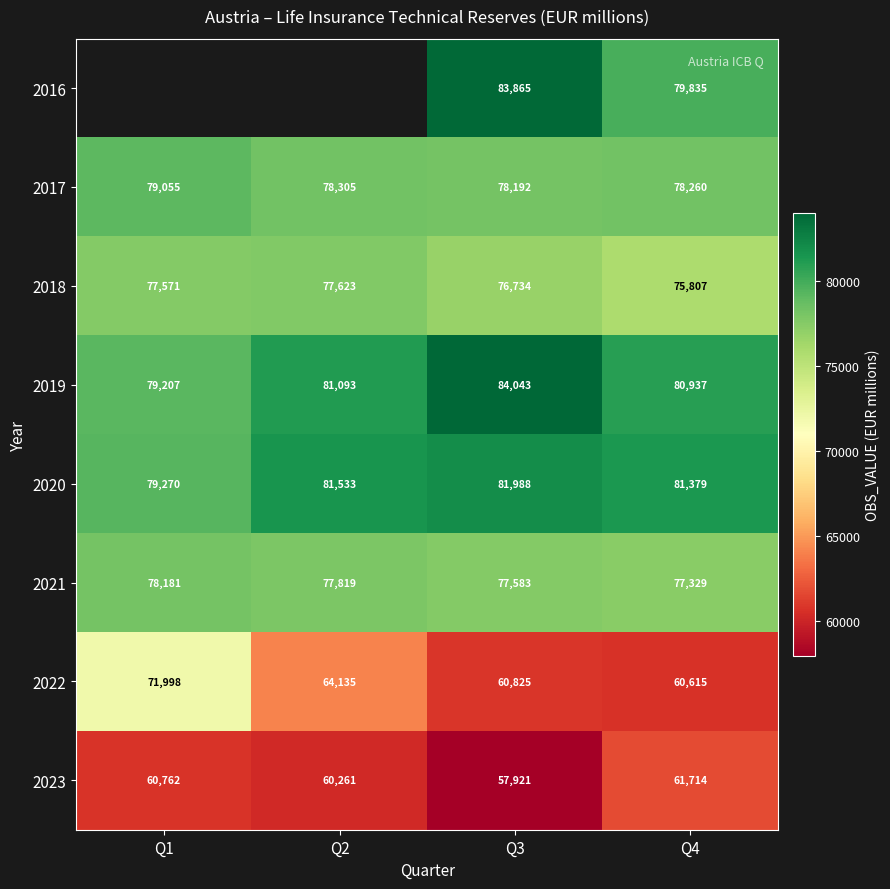

At which label does 2018 reach its peak?

Q2